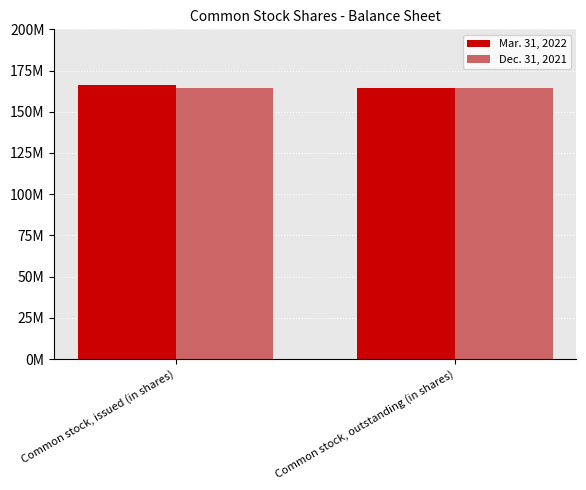

Are the bars grouped side by side (vs. stacked)?

Yes